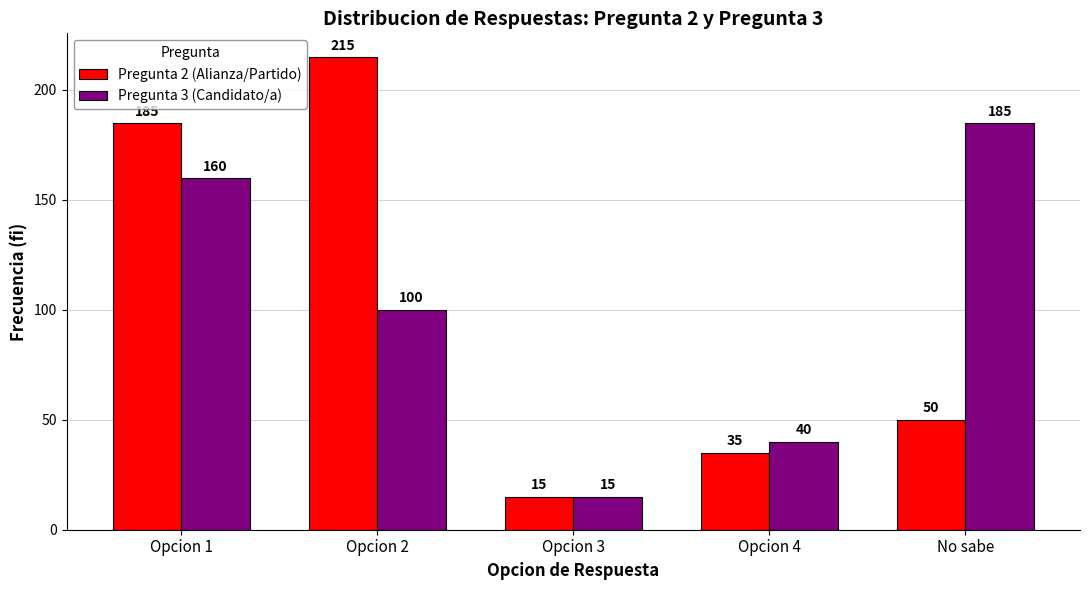

How many bars are there in total?

10